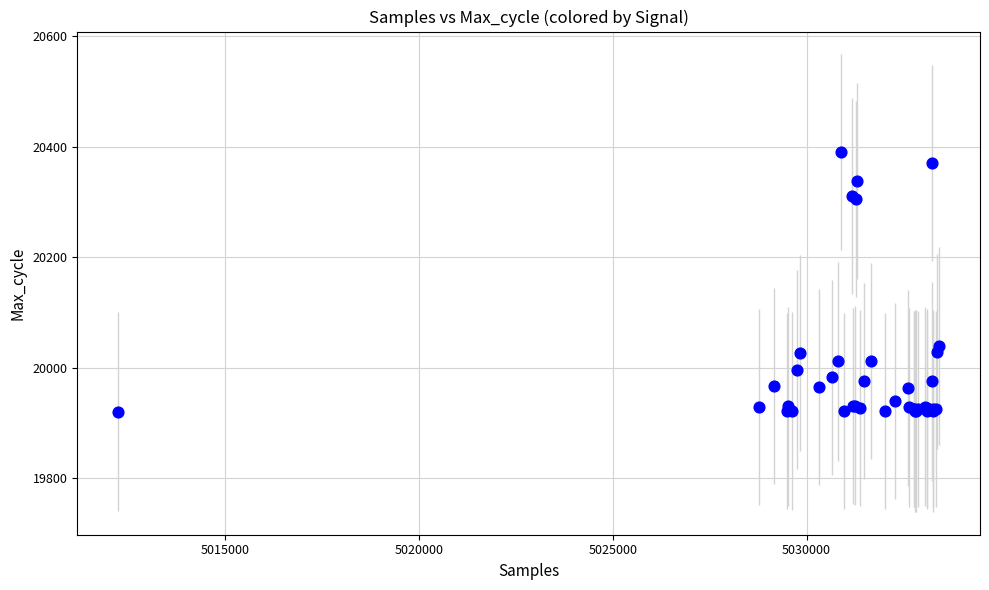

What Y value in the scatter plot is closest to 20155?

20039